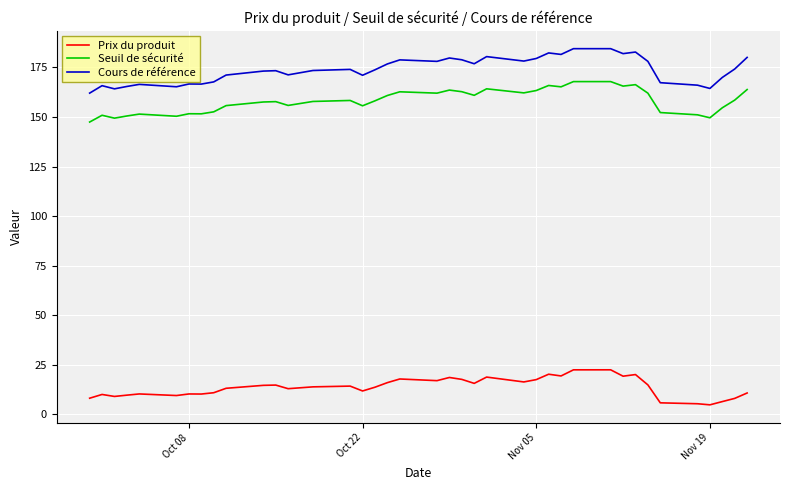

What is the difference between the maximum and minimum values in the Cours de référence series?

22.4